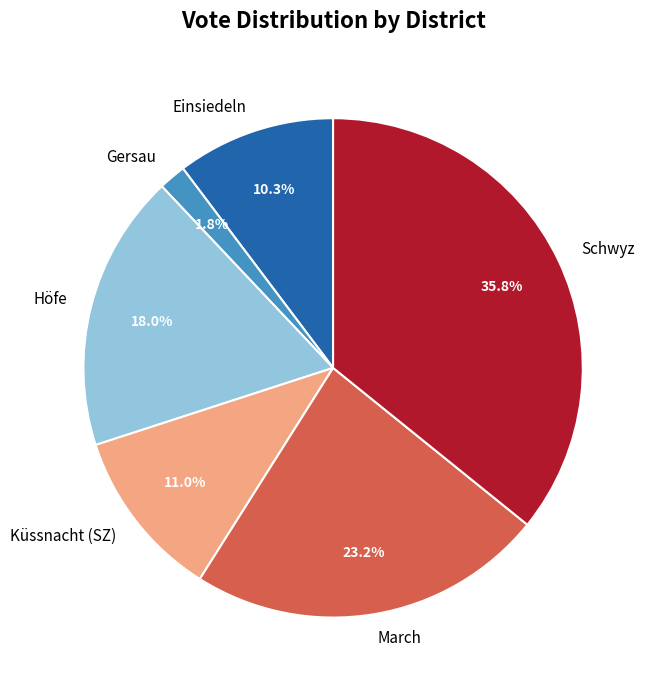

Which slice is the smallest?

Gersau